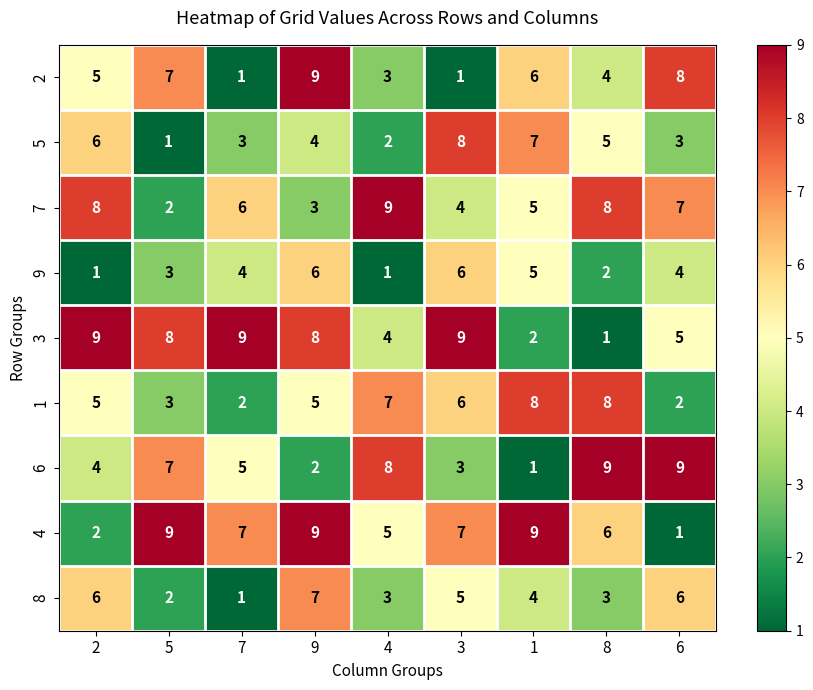

What is the highest value of the 4 series?

9